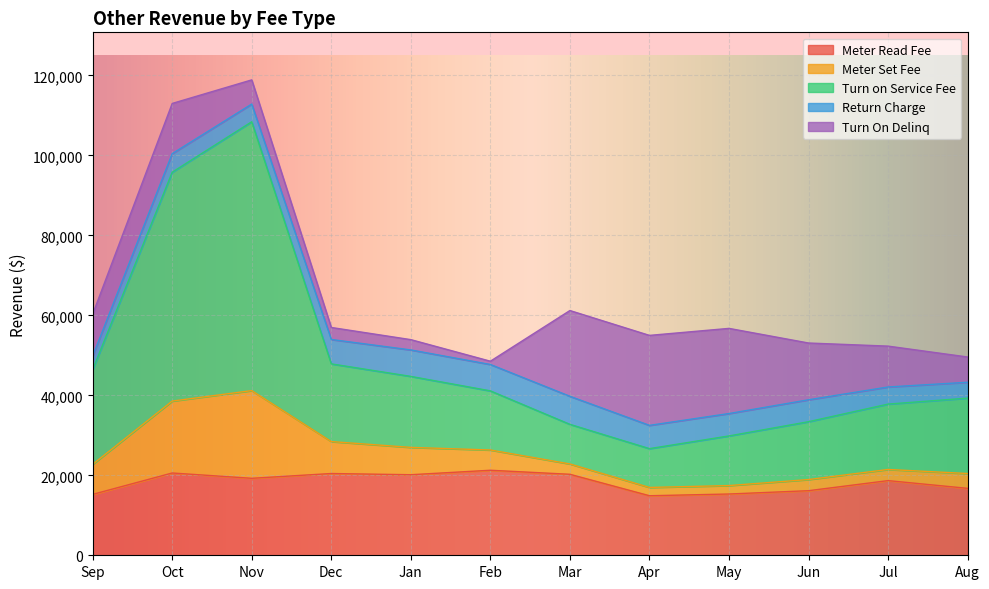

The Meter Read Fee series shows 4578 at Aug. True or false?

False